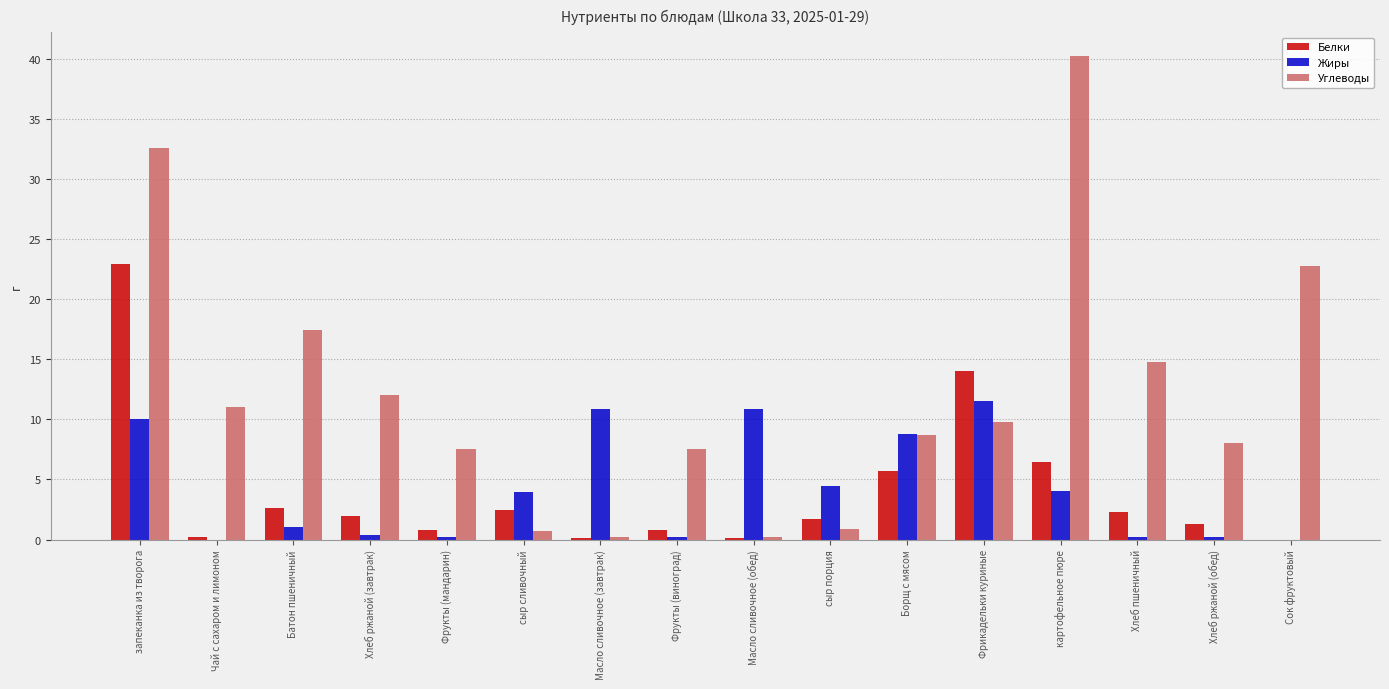

True or false: Белки has a value of 3.4 at картофельное пюре.

False